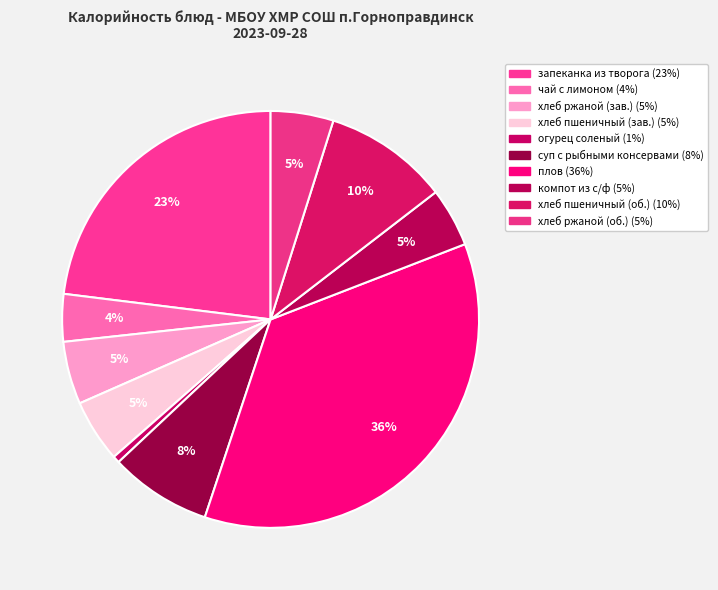

Which category has the smallest portion of the pie?

Обед (огурец соленый)